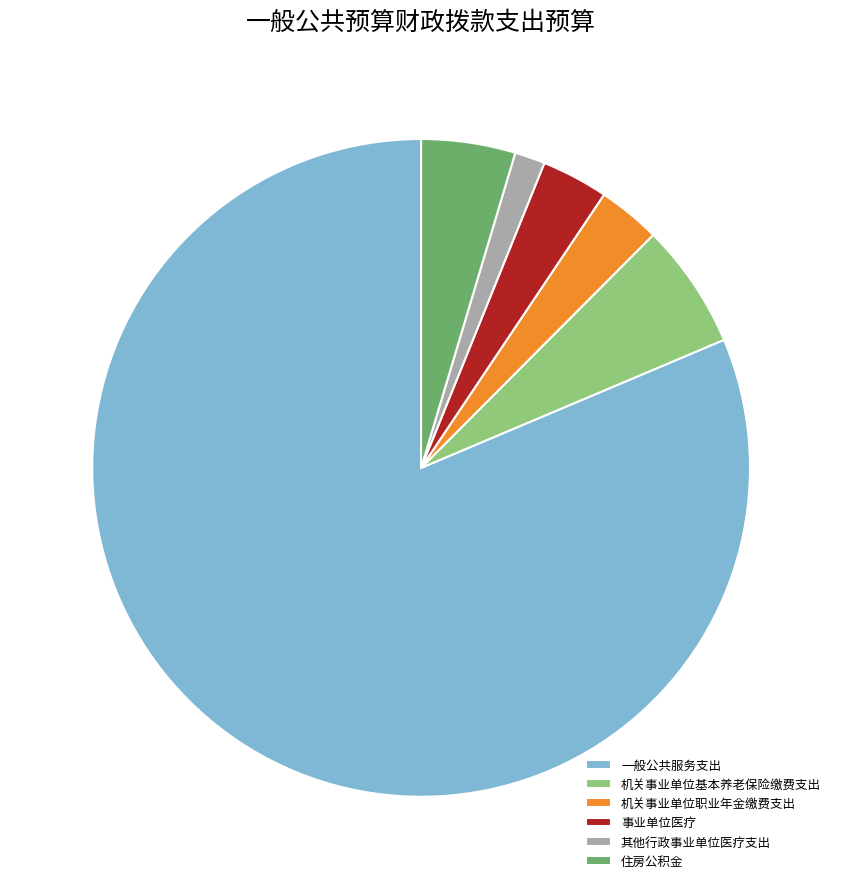

True or false: 机关事业单位基本养老保险缴费支出 accounts for 1% of the total.

False